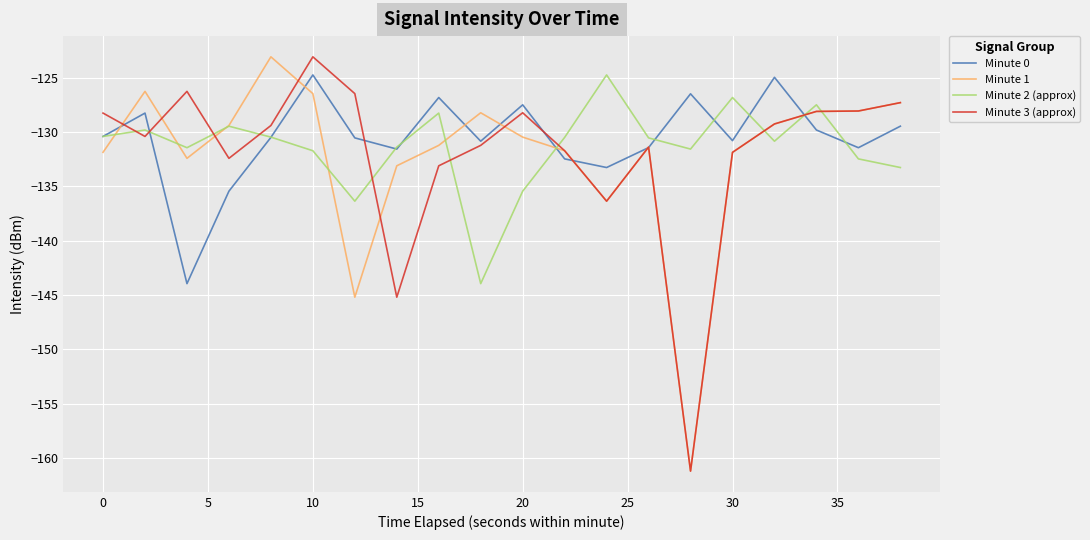

Which series ends up on top after the final intersection of Minute 3 (approx) and Minute 2 (approx)?

Minute 3 (approx)